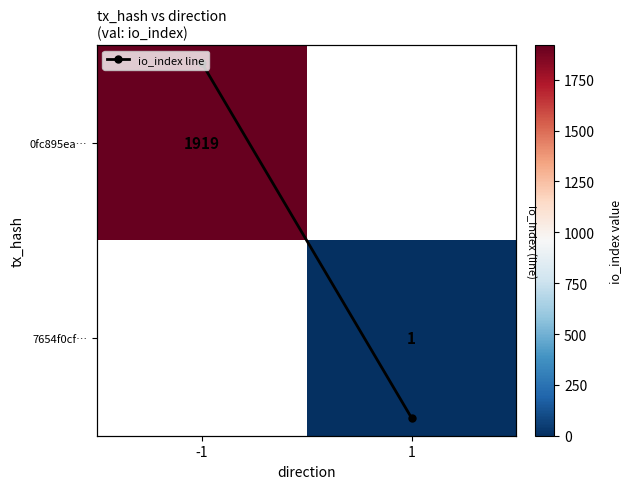

What is the maximum value shown in the chart?

1919.0